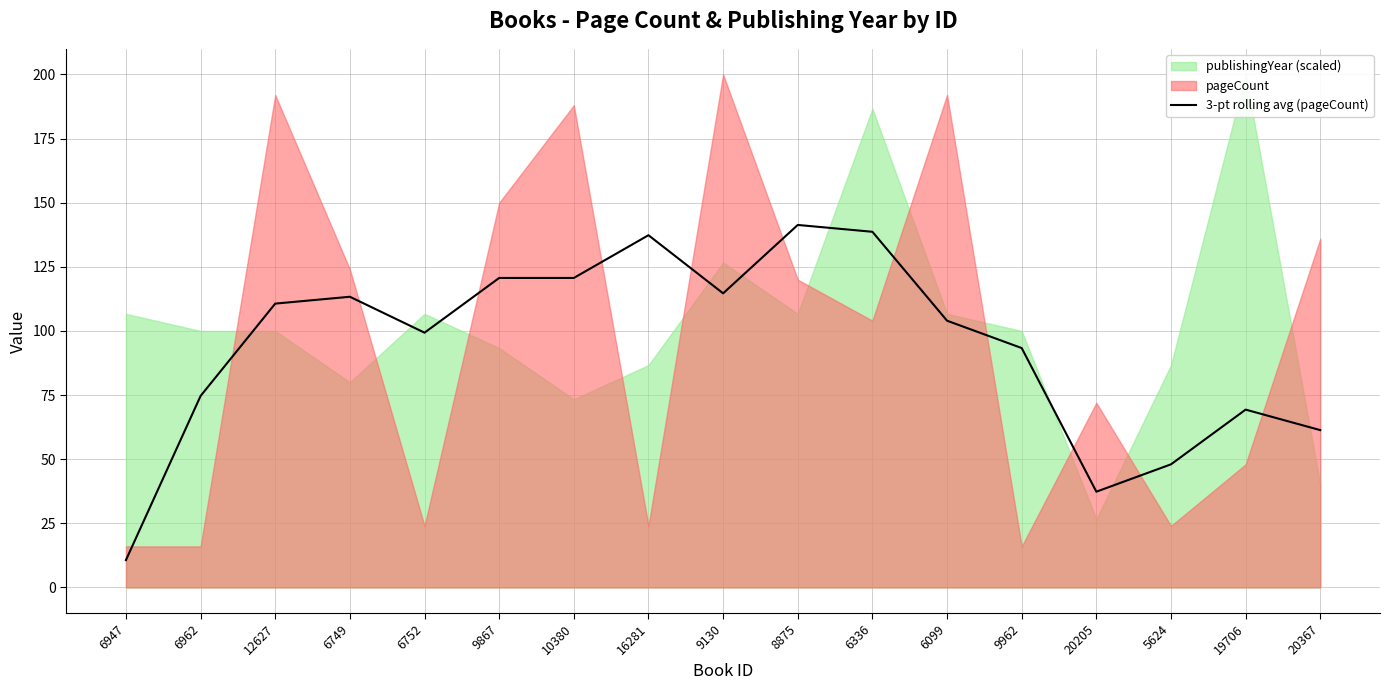

Reading left to right, extract all data points from this chart.

6947=10.7	6962=74.7	12627=110.7	6749=113.3	6752=99.3	9867=120.7	10380=120.7	16281=137.3	9130=114.7	8875=141.3	6336=138.7	6099=104.0	9962=93.3	20205=37.3	5624=48.0	19706=69.3	20367=61.3